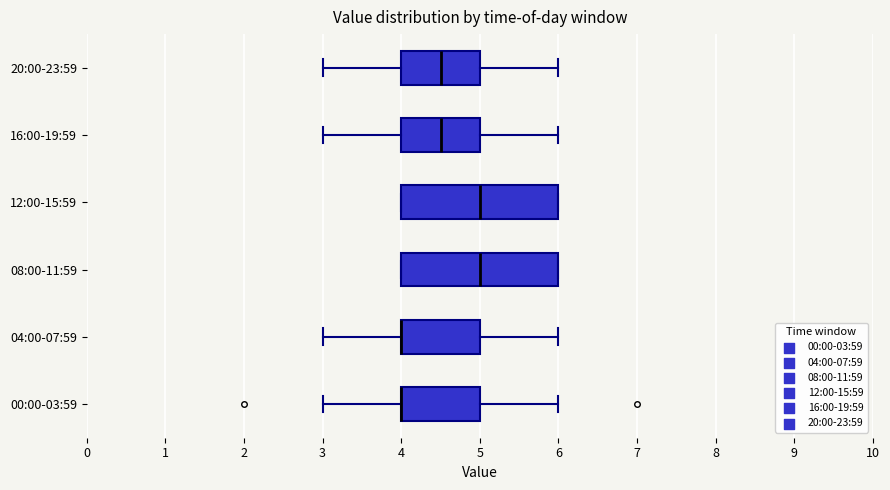

Reading bottom to top, read every box against the x-axis: the position of its median line, the range the box covers, and the ends of its whiskers. The values are not printed on the chart, so give them approximately, as read against the axis.

00:00-03:59: median 4.0 (drawn on the box's left edge), box 4.0 to 5.0, whiskers 3.0 to 6.0
04:00-07:59: median 4.0 (drawn on the box's left edge), box 4.0 to 5.0, whiskers 3.0 to 6.0
08:00-11:59: median 5.0, box 4.0 to 6.0, whiskers 4.0 to 6.0
12:00-15:59: median 5.0, box 4.0 to 6.0, whiskers 4.0 to 6.0
16:00-19:59: median 4.5, box 4.0 to 5.0, whiskers 3.0 to 6.0
20:00-23:59: median 4.5, box 4.0 to 5.0, whiskers 3.0 to 6.0